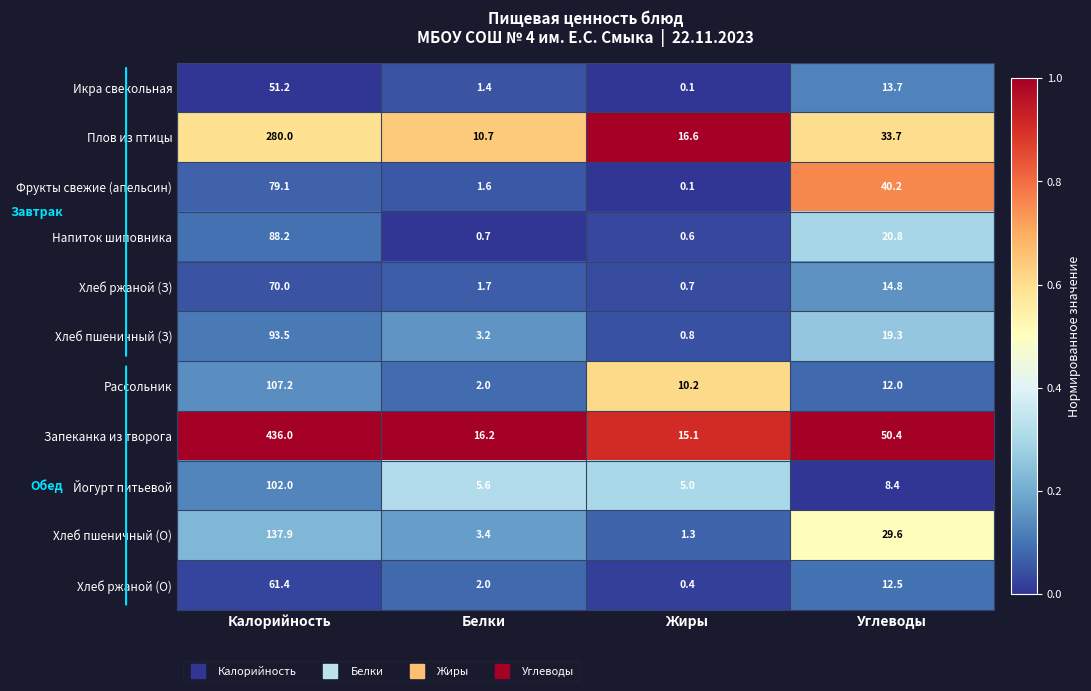

At which label does Напиток шиповника reach its peak?

Калорийность